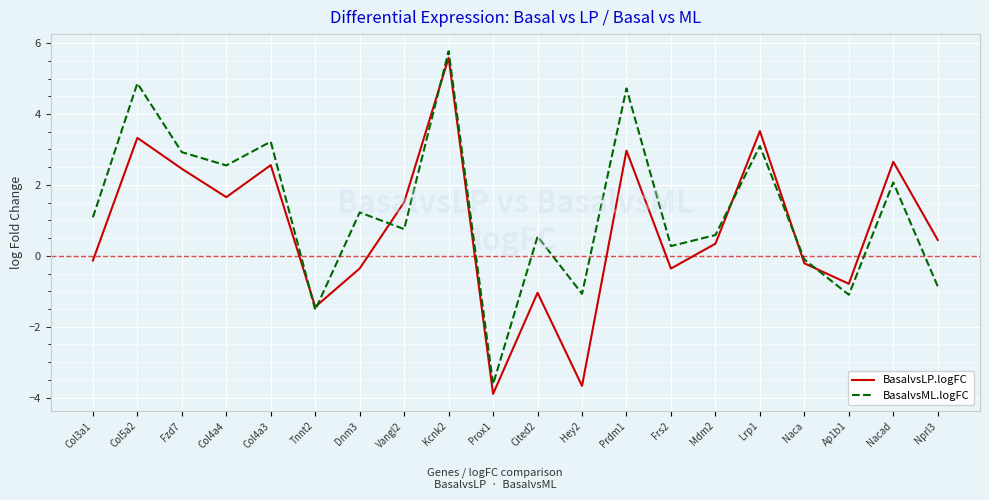

Which series changed the most between Fzd7 and Mdm2?

BasalvsML.logFC